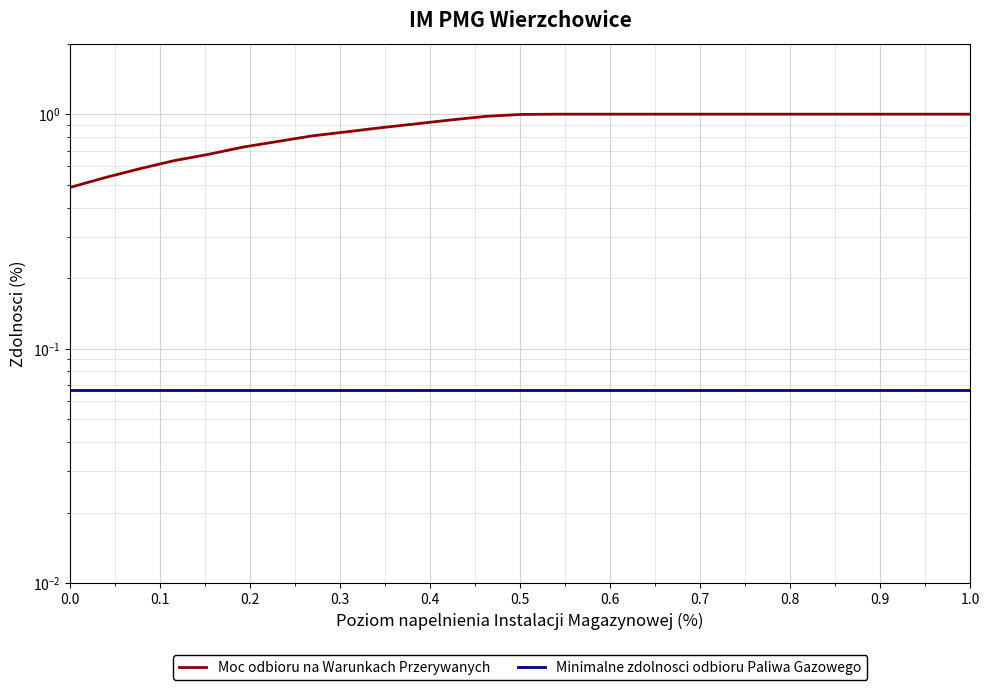

True or false: Moc odbioru na Warunkach Przerywanych has a value of 1.7 at 0.5.

False